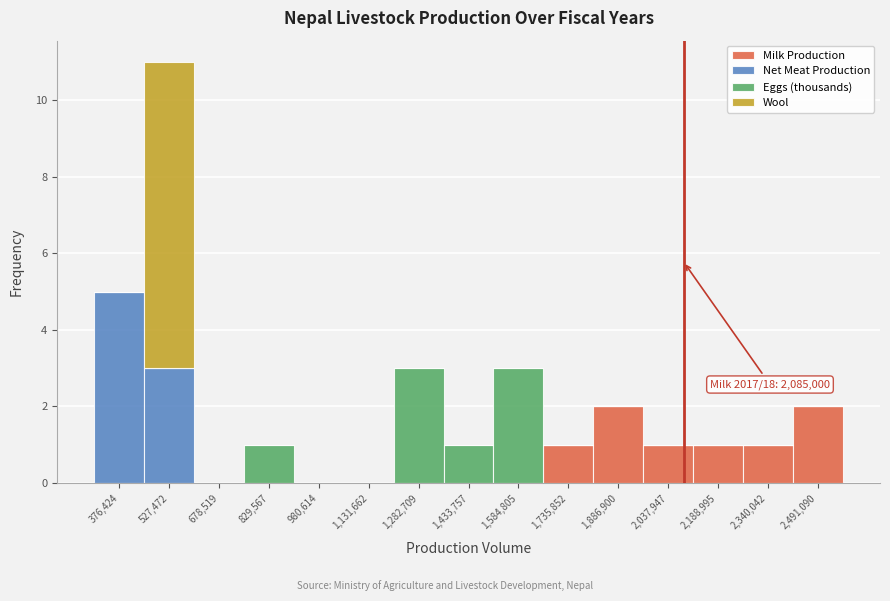

Which range on the x-axis has the tallest stacked bar (by total height)?

460000 to 600000